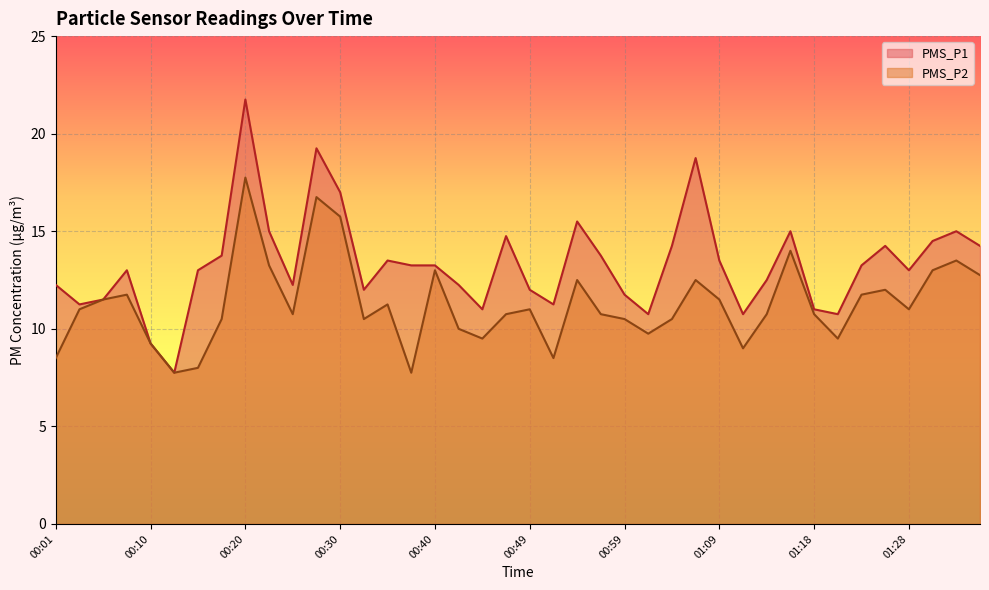

What is the difference between the highest and lowest values at 00:35?

2.2